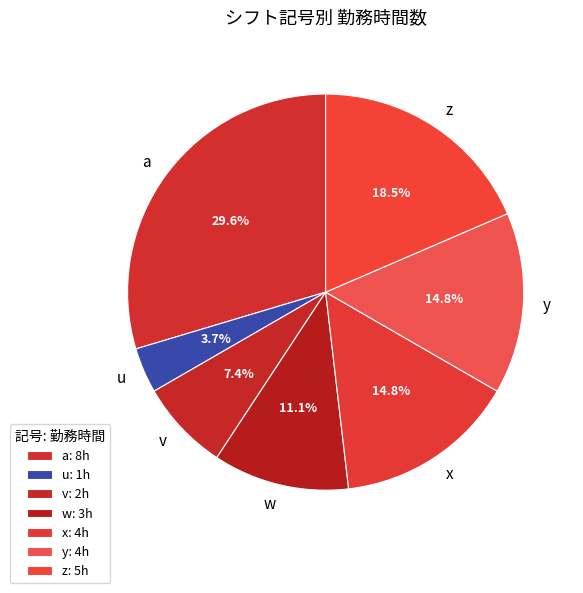

Does any single category account for the majority?

No